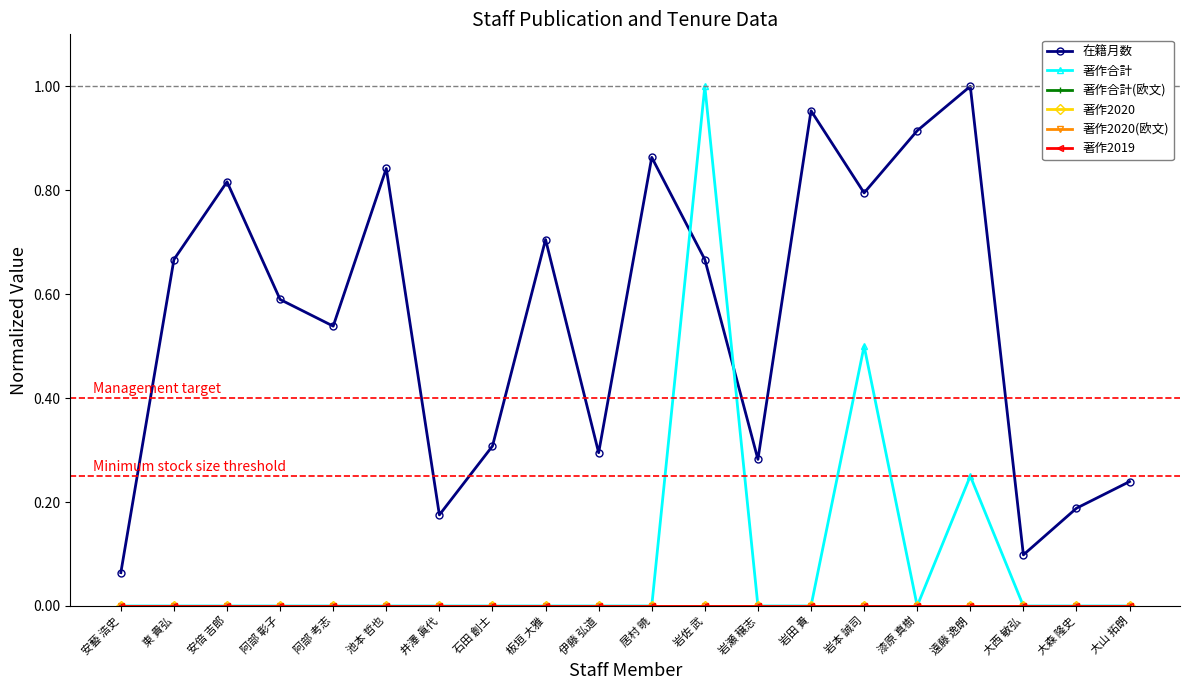

What is the difference between the highest and lowest values at 板垣 大雅?

0.7